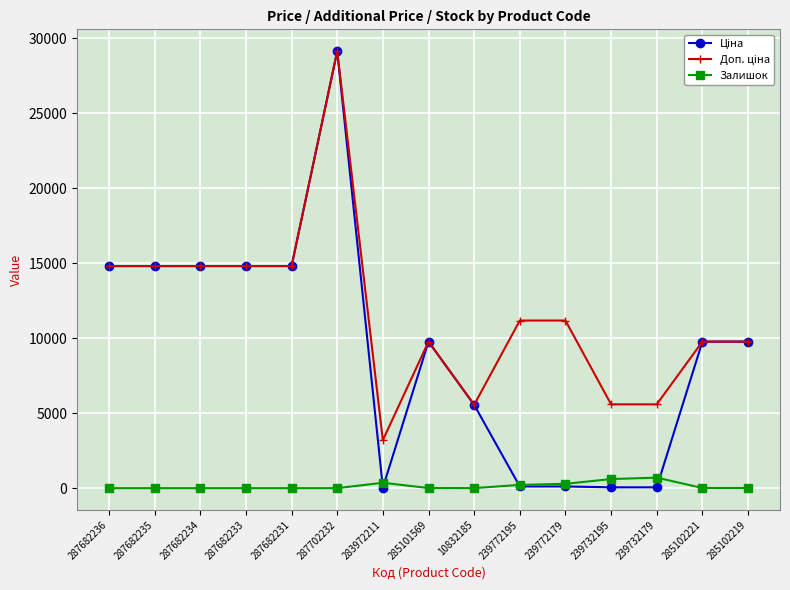

True or false: Залишок has a value of 0.0 at 287682236.

True